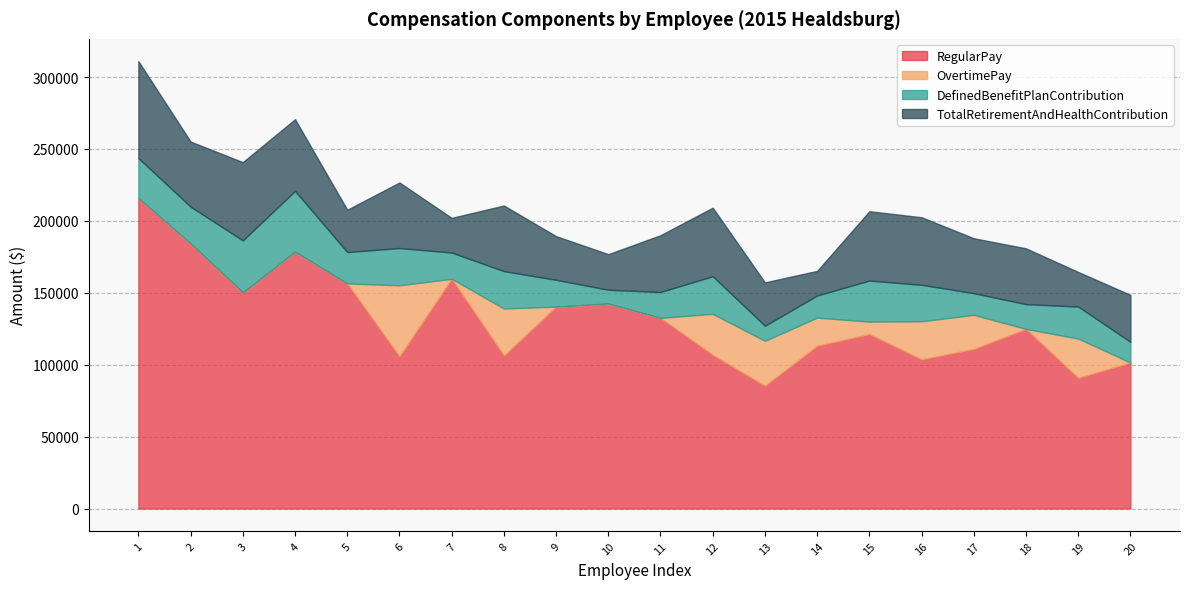

What is the difference between the RegularPay values at 85350 and 103729?

18379